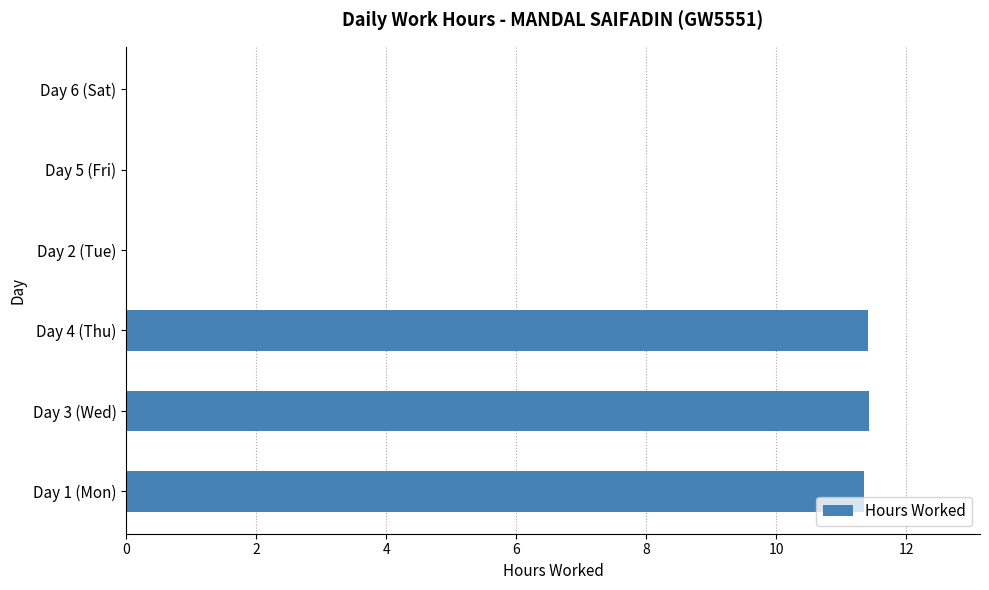

What is the greatest value displayed?

11.4